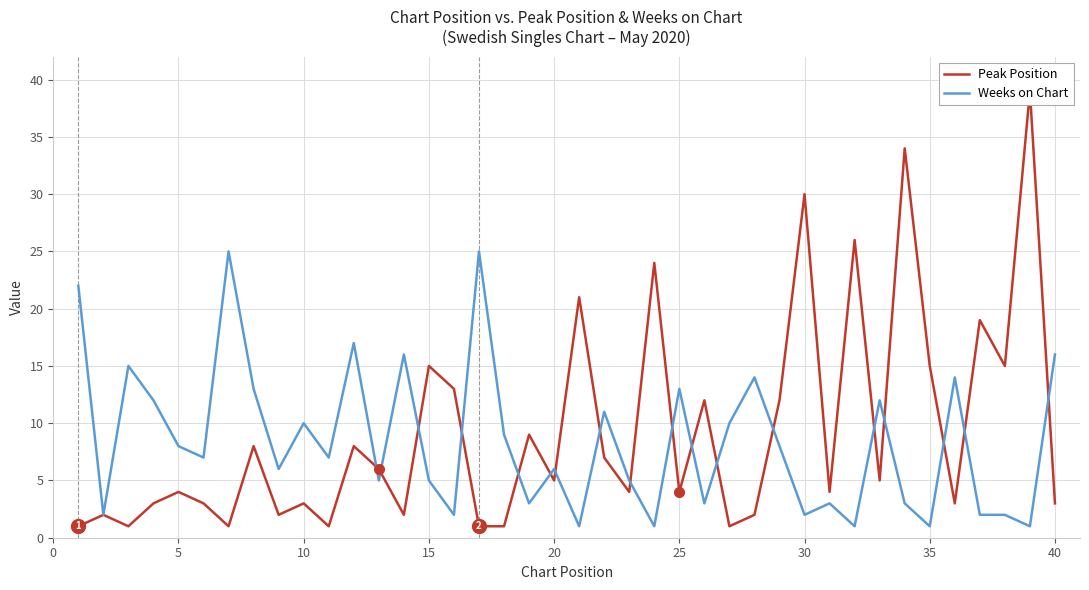

What is the maximum value for Weeks on Chart?

25